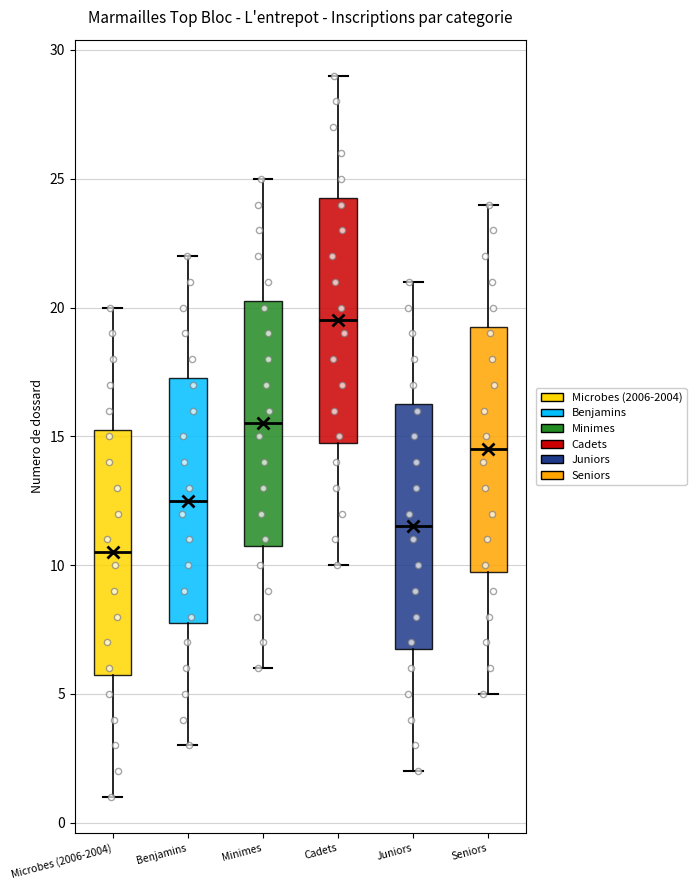

Where does the median line of the box for Juniors sit on the y-axis? The values are not printed on the chart, so give them approximately, as read against the axis.

11.5